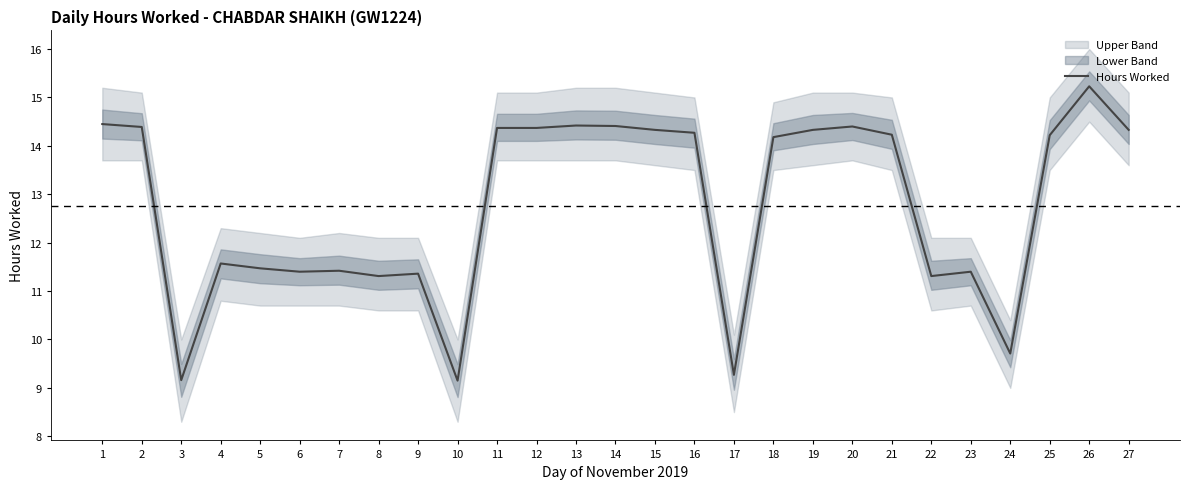

Between 4 and 14, which is larger?

14